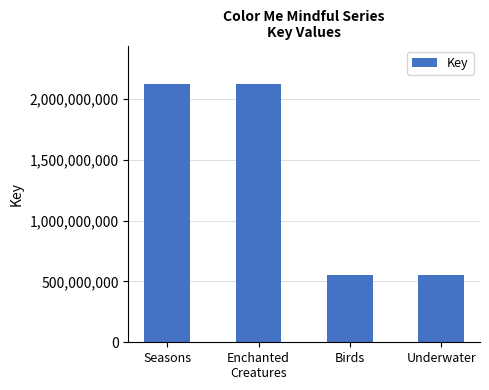

What is the greatest value displayed?

2119556624